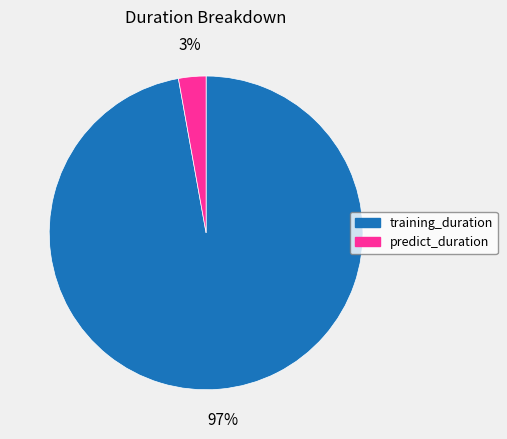

To the nearest percent, what is the combined percentage of training_duration and predict_duration?

100%